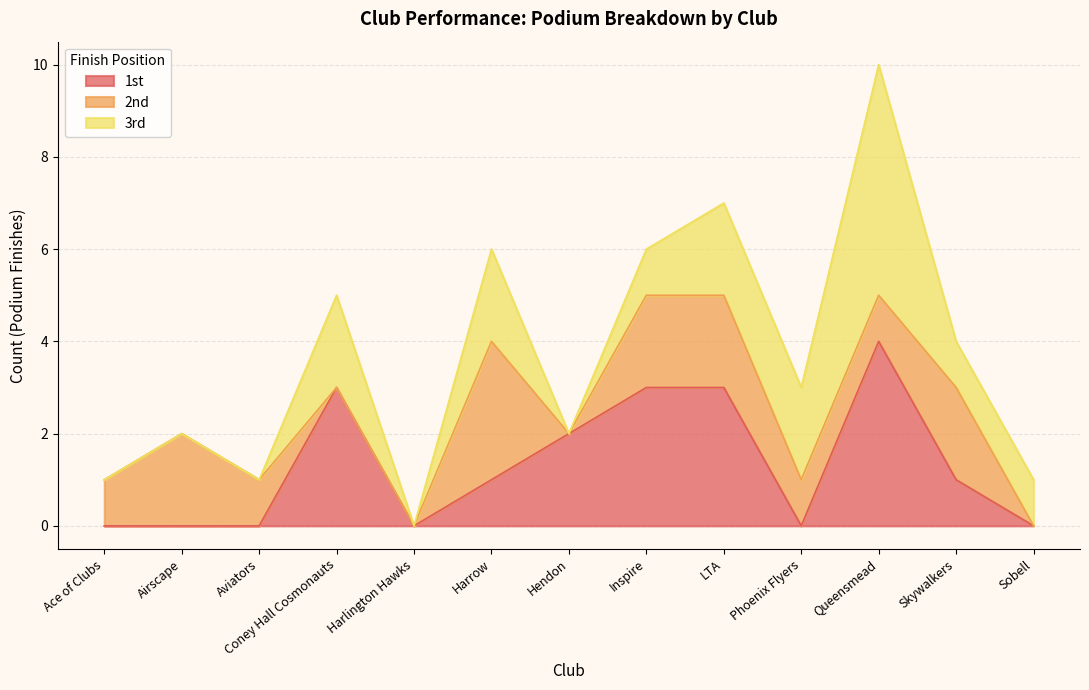

At which category does 1st reach its first local valley?

Harlington Hawks